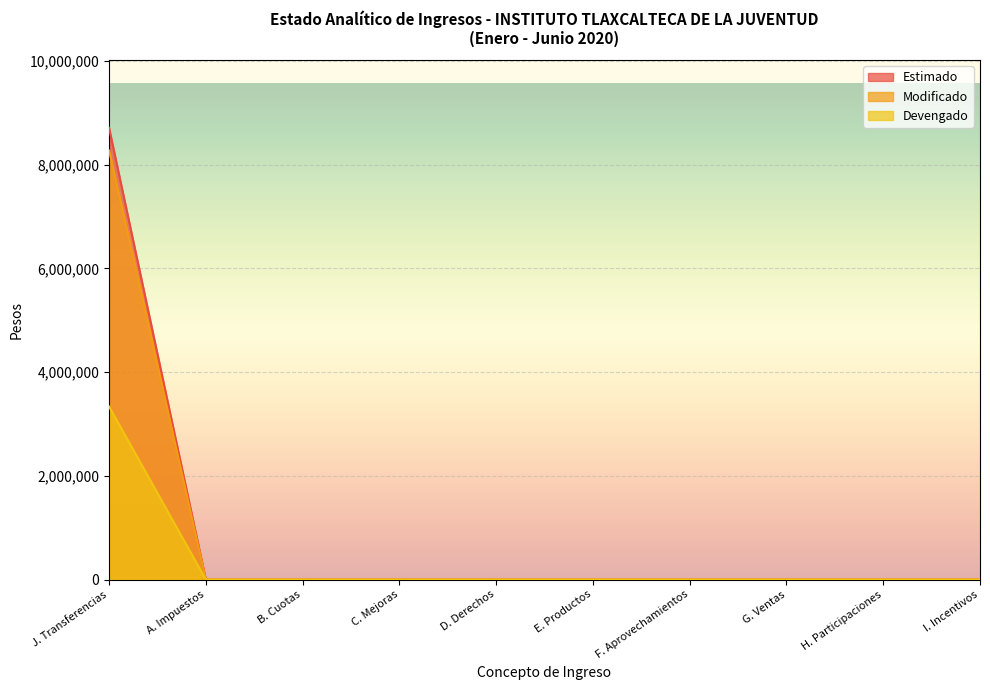

At how many categories does at least one series exceed 1907864?

1